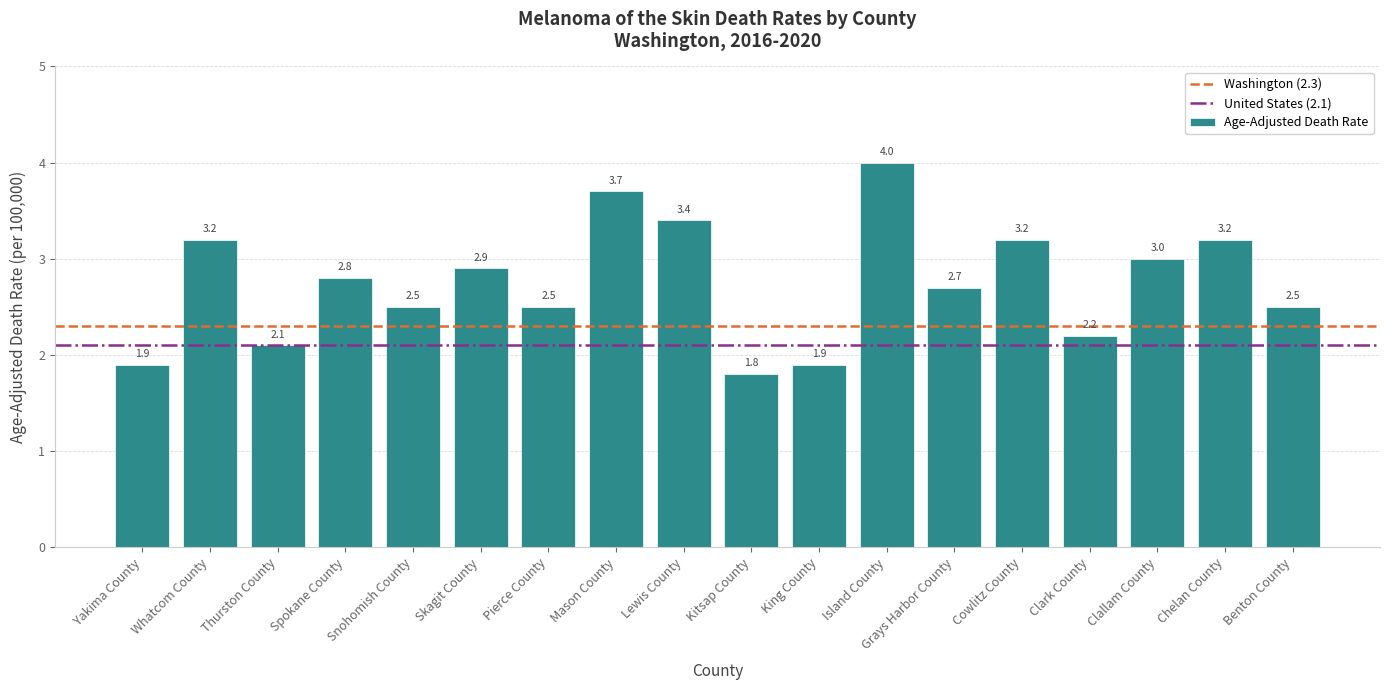

Between Kitsap County and Clark County, which is larger?

Clark County